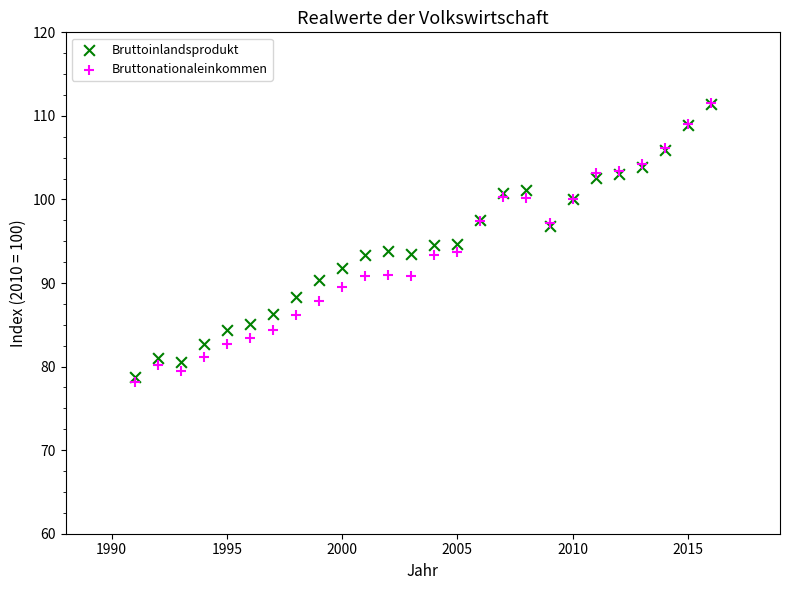

What are all the series names shown in the legend?

Bruttoinlandsprodukt, Bruttonationaleinkommen